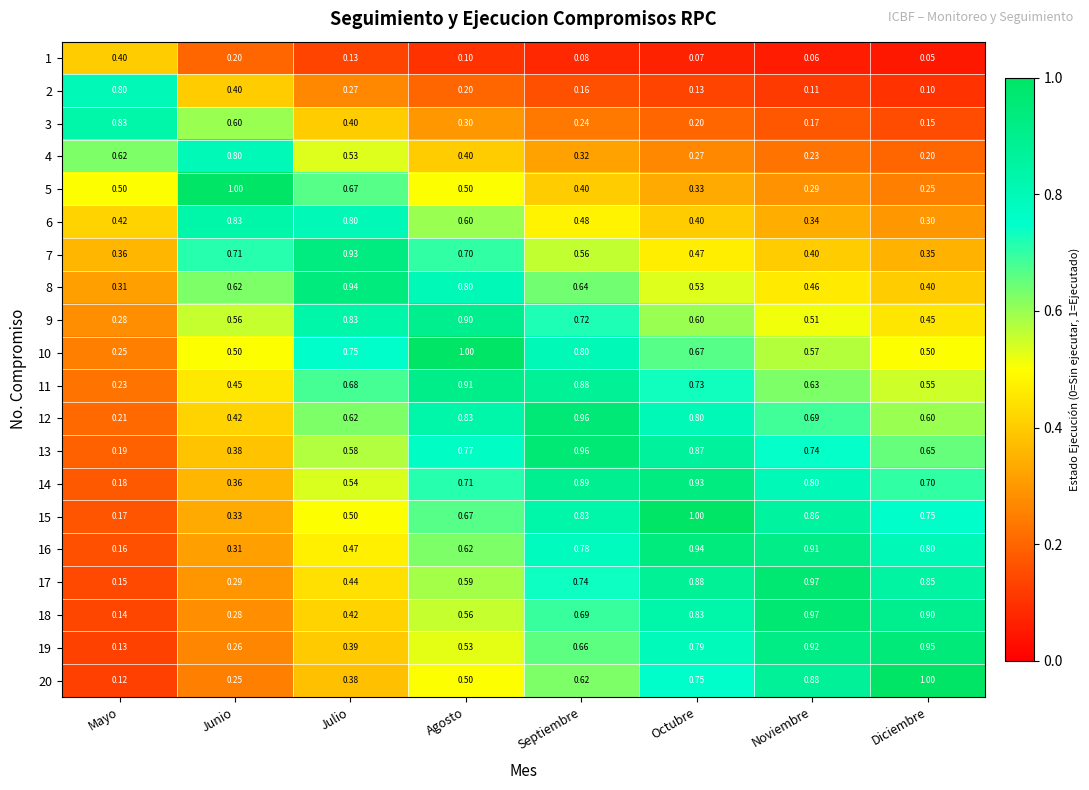

Is the value of 11 at Julio greater than the value of 10 at Junio?

Yes